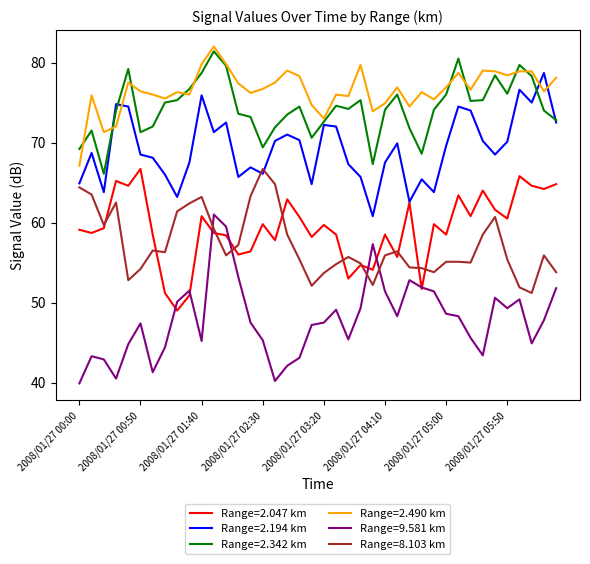

At how many categories does at least one series exceed 45?

40